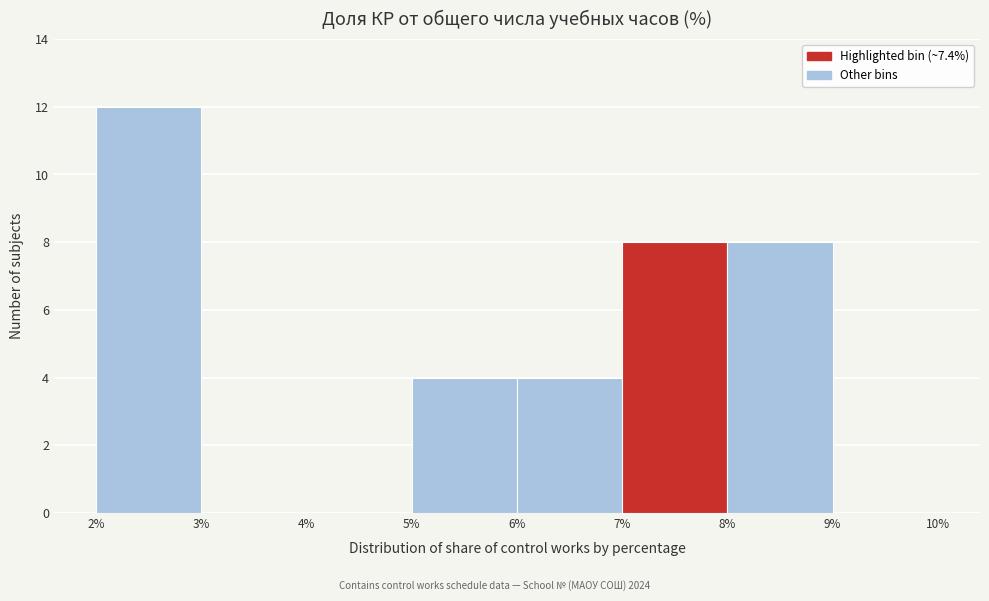

Reading left to right, list every bar in this chart as the range it spans on the x-axis followed by its height. The values are not printed on the chart, so give them approximately, as read against the axis.

2% to 3%: 12
3% to 4%: 0
4% to 5%: 0
5% to 6%: 4
6% to 7%: 4
7% to 8%: 8
8% to 9%: 8
9% to 10%: 0